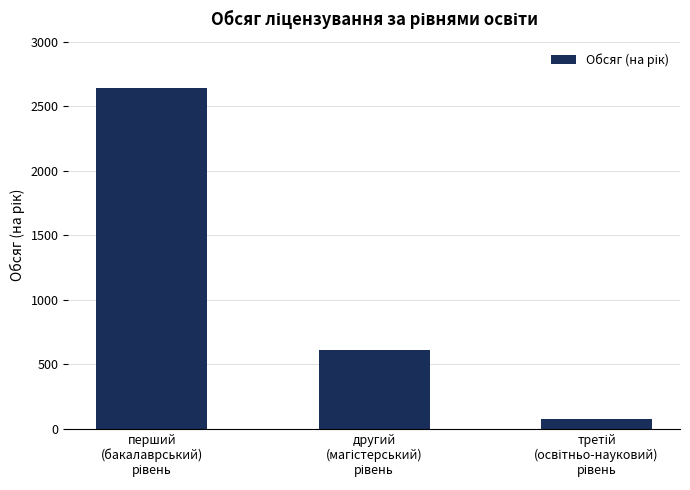

What is the difference between the maximum and minimum values?

2562